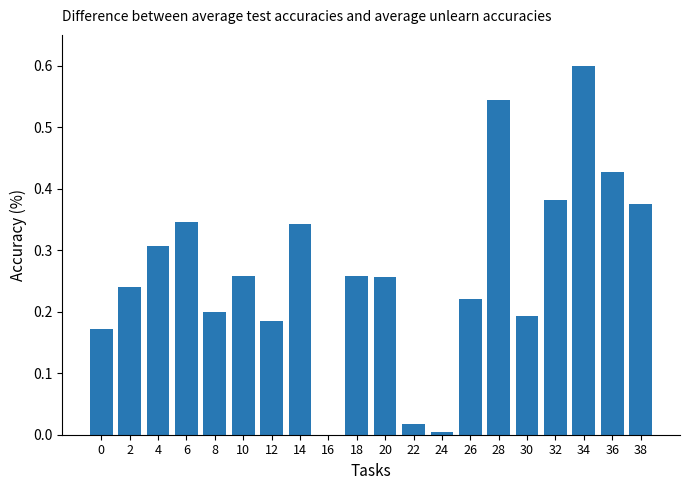

Is it true that the value at 16 is -0.3?

False